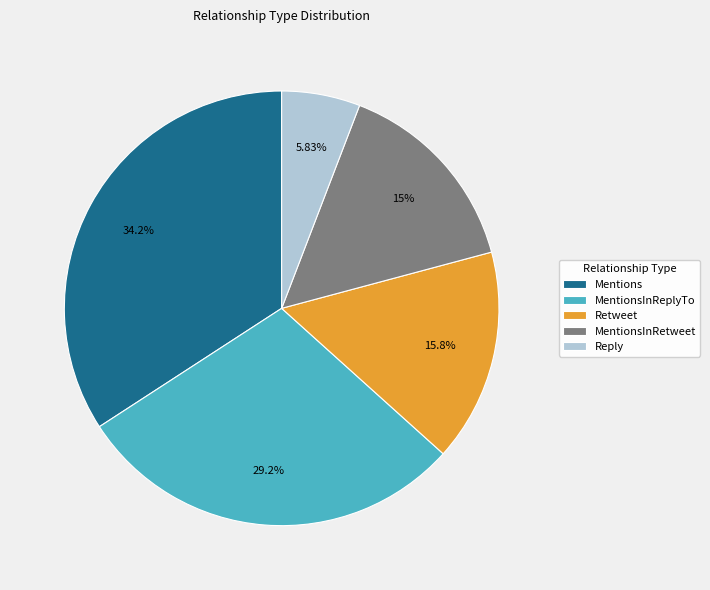

Which slice is the smallest?

Reply